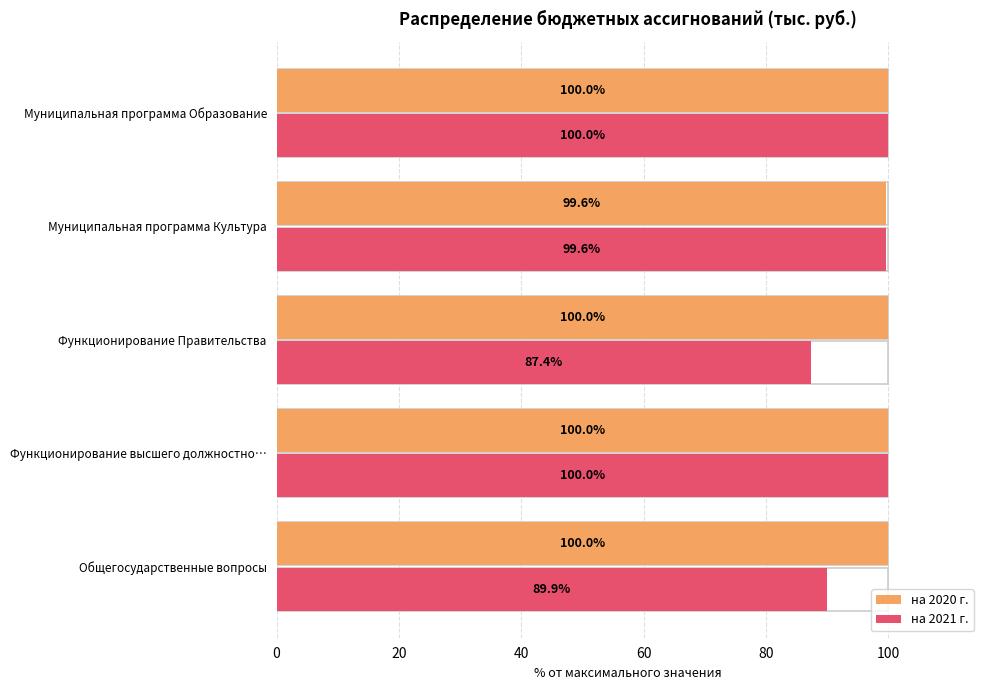

Which series has the largest total across all categories?

на 2020 г.